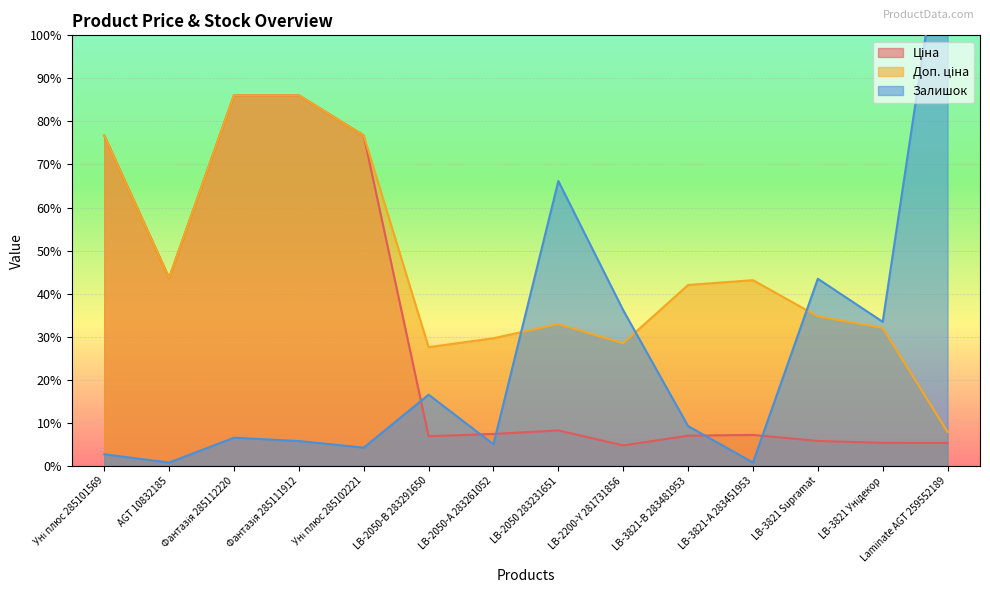

Which category has the highest value across all series?

Laminate AGT 259552189